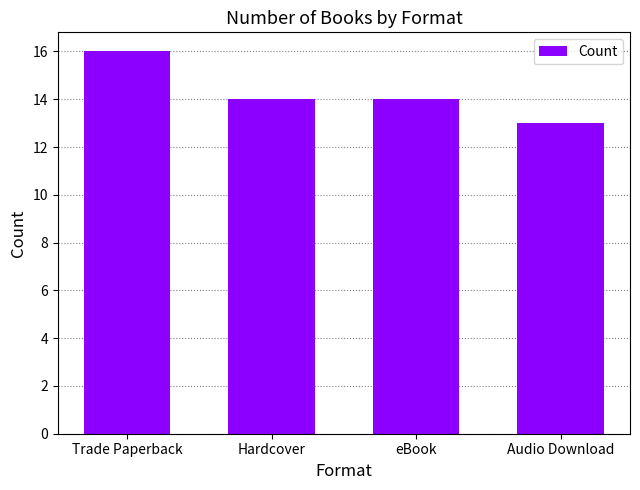

How many bars are there in total?

4